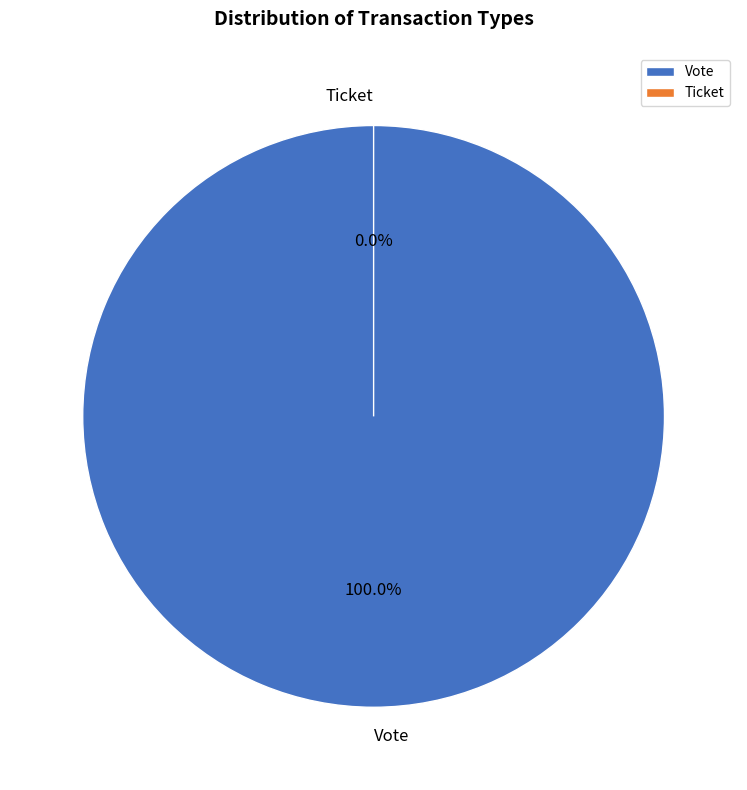

Count the number of slices in the pie.

2